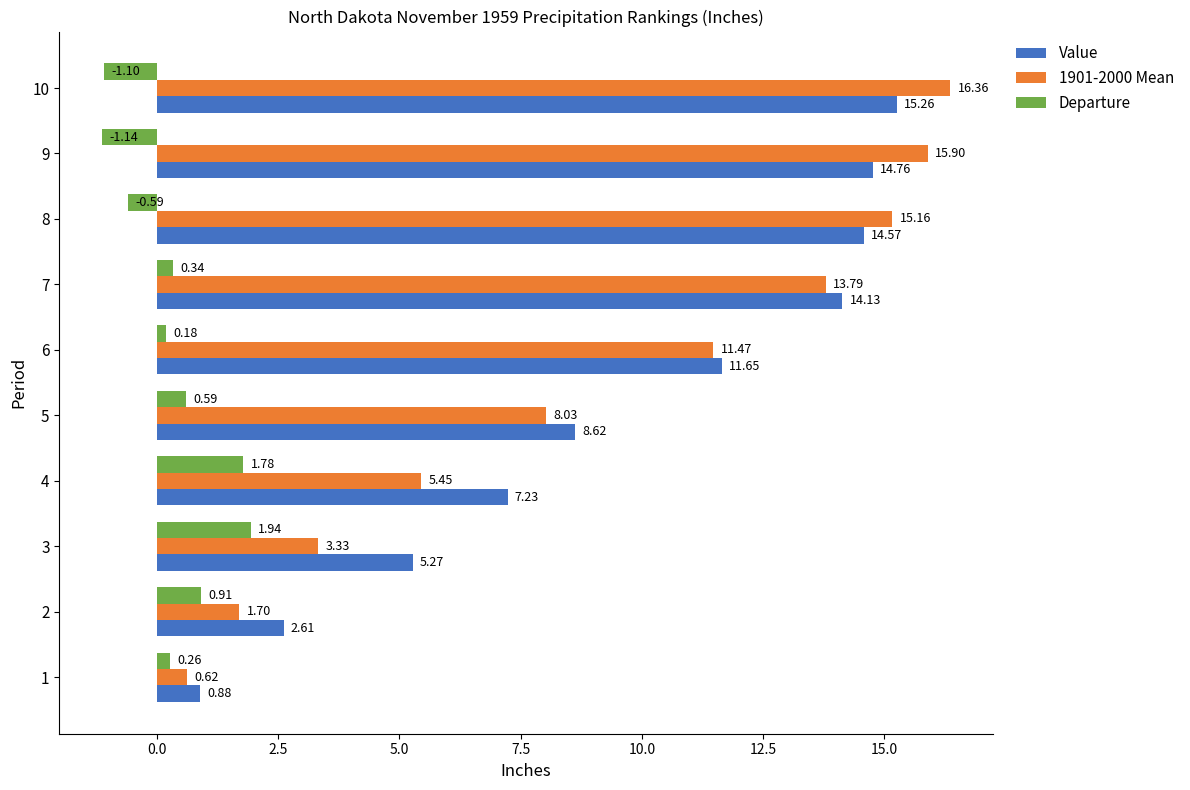

Rank the series at 4 from lowest to highest value.

Departure, 1901-2000 Mean, Value